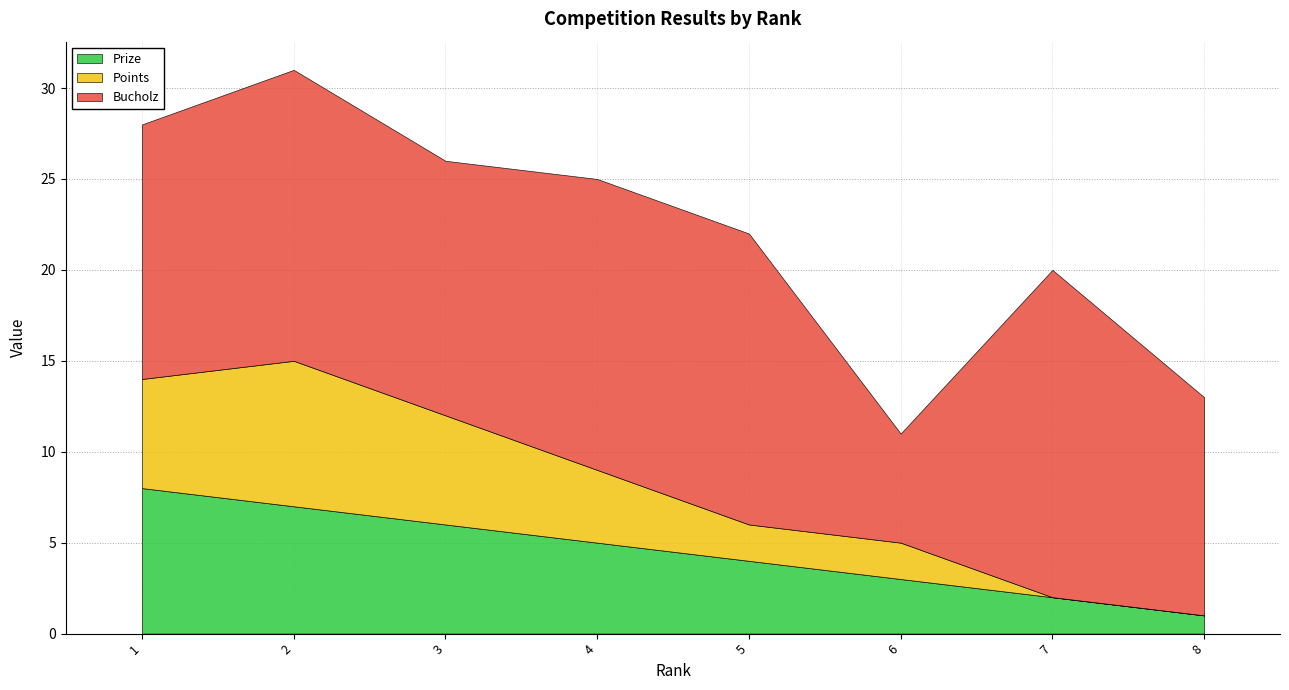

Count the number of categories in the chart.

8